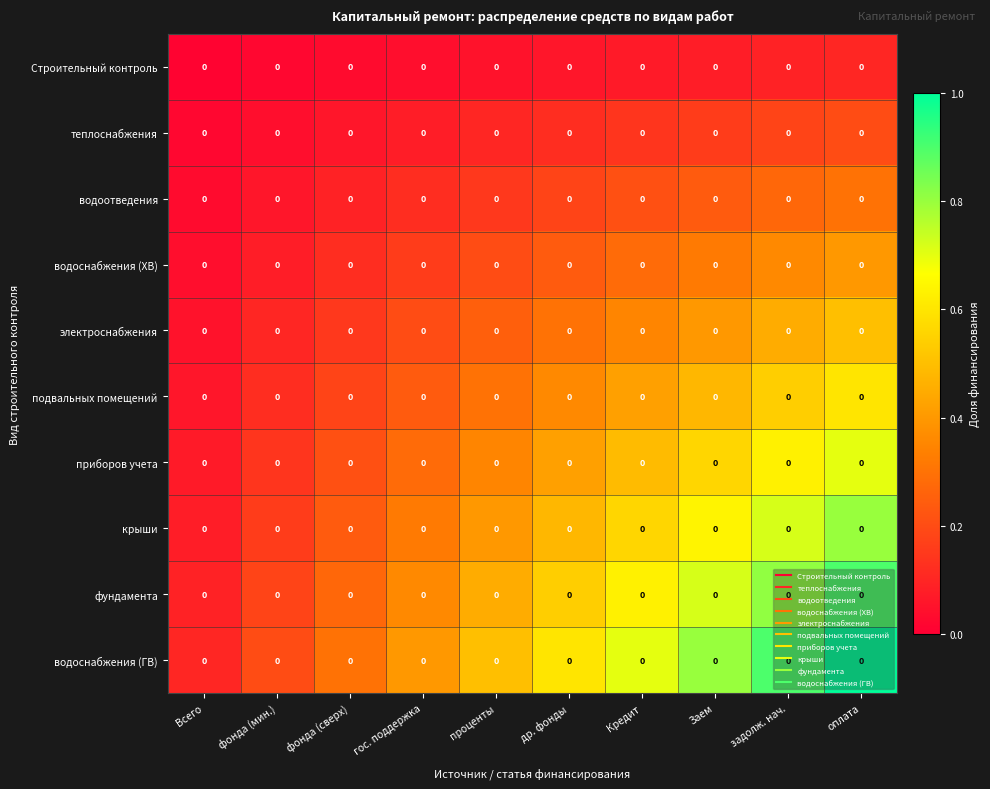

Which series changed the most between фонда (мин.) and гос. поддержка?

водоснабжения (ГВ)